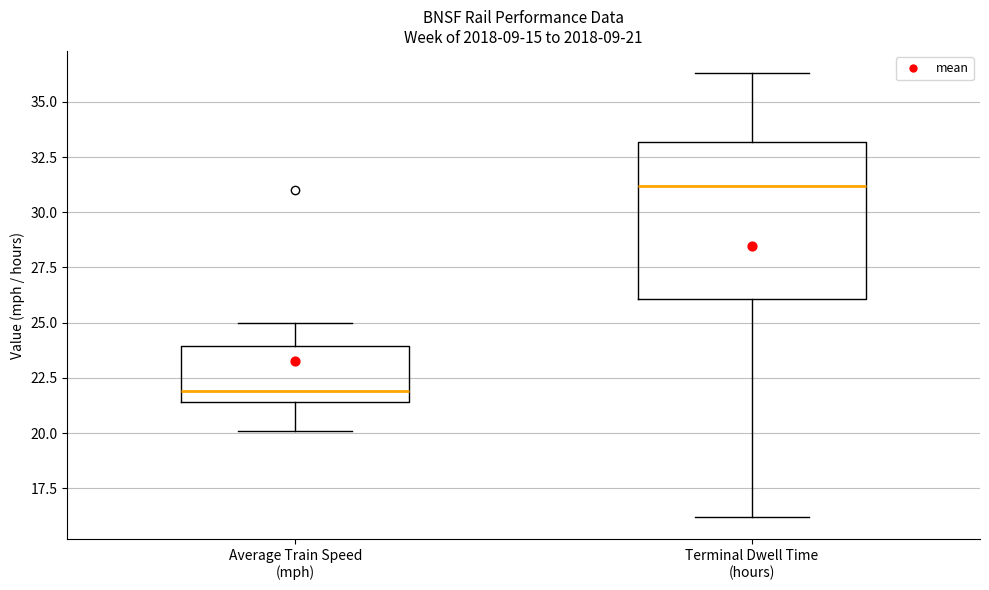

Which box is the tallest, from its lower edge to its upper edge?

Terminal Dwell Time (hours)